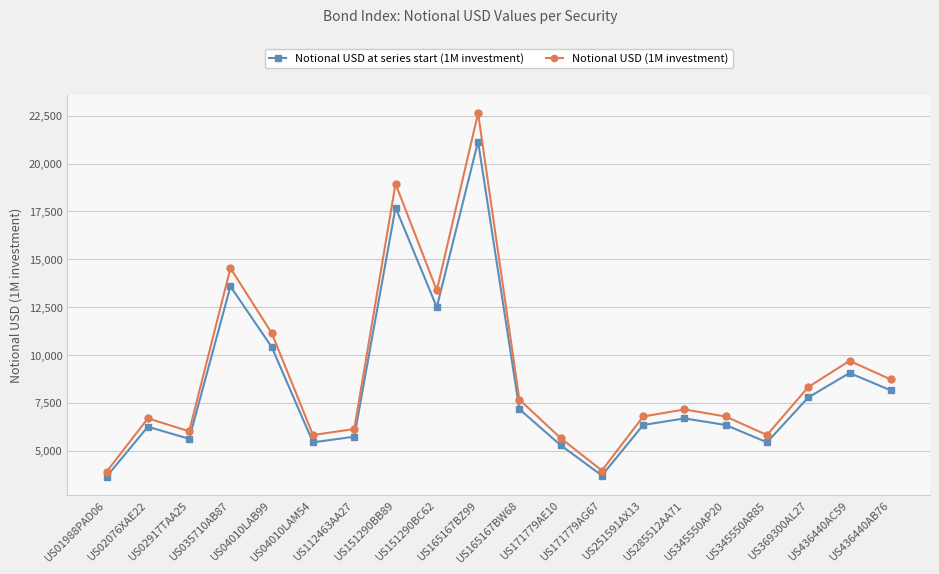

Which series has the widest spread of values?

Notional USD (1M investment)